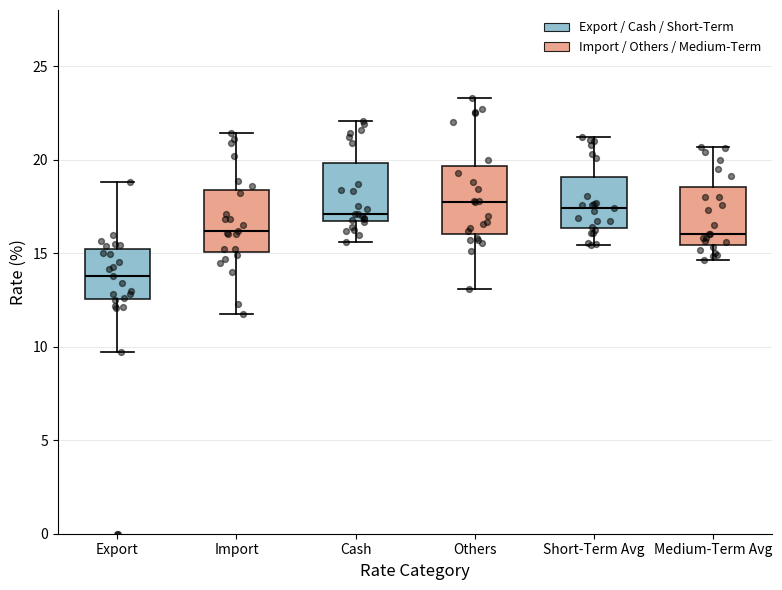

Reading left to right, transcribe this box plot: for each box, give where its median line is, the range the box spans, and where its two whiskers end, as read against the y-axis. The values are not printed on the chart, so give them approximately, as read against the axis.

Export: median 14.0, box 12.5 to 15.0, whiskers 9.5 to 19.0
Import: median 16.0, box 15.0 to 18.5, whiskers 12.0 to 21.5
Cash: median 17.0, box 16.5 to 20.0, whiskers 15.5 to 22.0
Others: median 17.5, box 16.0 to 19.5, whiskers 13.0 to 23.5
Short-Term Avg: median 17.5, box 16.5 to 19.0, whiskers 15.5 to 21.0
Medium-Term Avg: median 16.0, box 15.5 to 18.5, whiskers 14.5 to 20.5